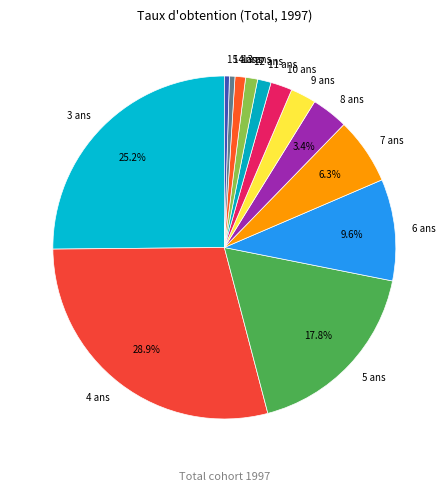

To the nearest percent, what is the difference between the 9 ans and 3 ans slice percentages?

23%